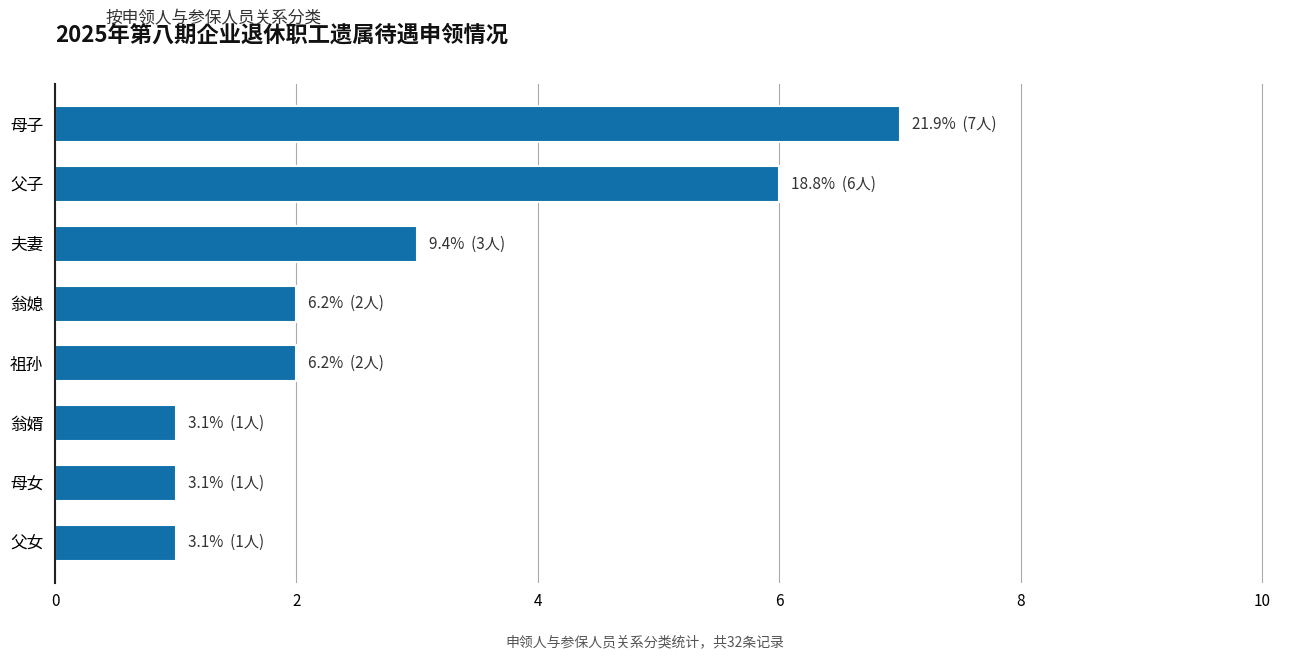

Is it true that the value at 母子 is 12?

False